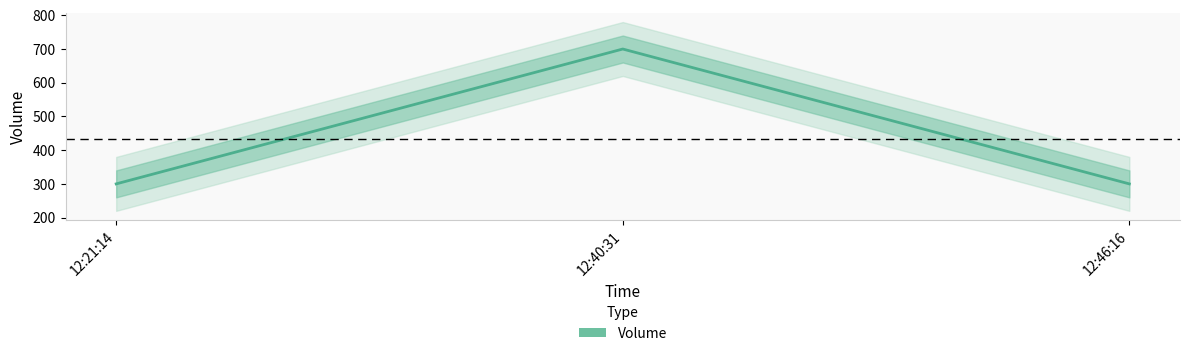

At which category does the chart reach its peak across all series?

12:40:31